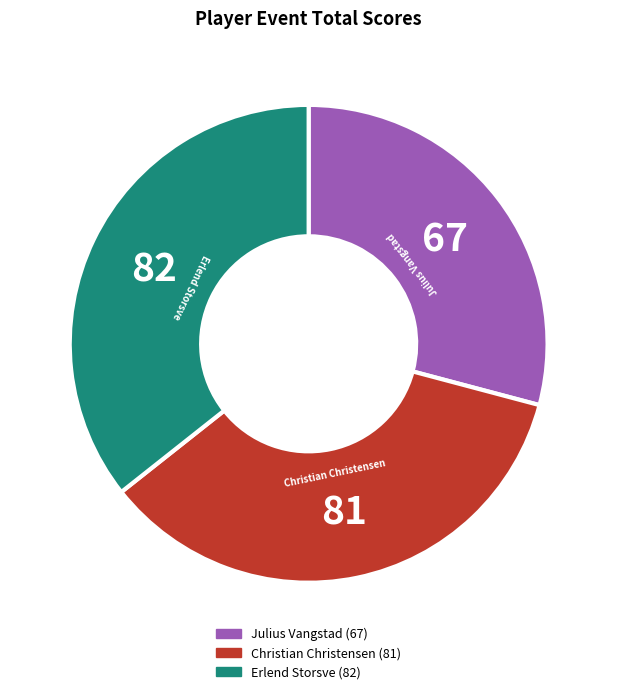

Does Christian Christensen account for over 50% of the chart?

No